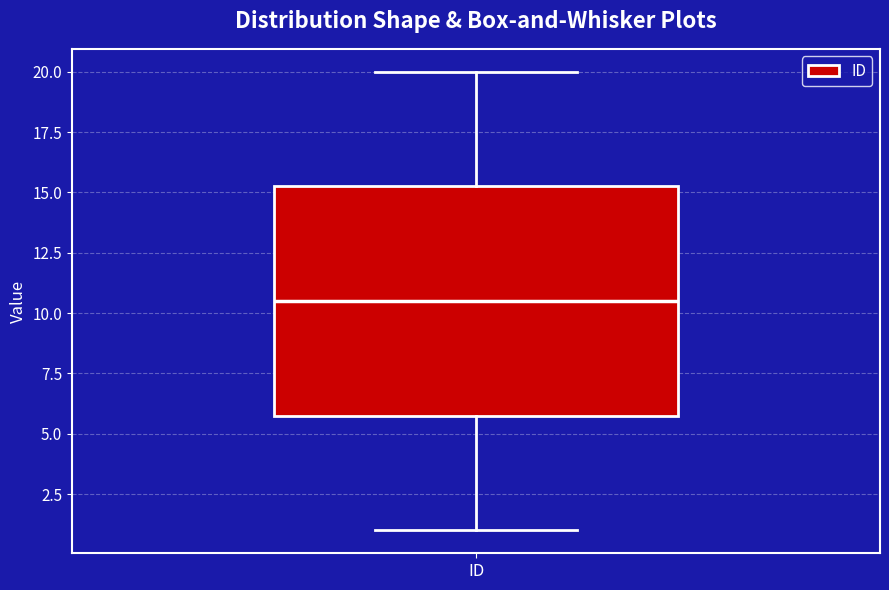

Transcribe this box plot: give where the median line is, the range the box spans, and where the two whiskers end, as read against the y-axis. The values are not printed on the chart, so give them approximately, as read against the axis.

median 10.5, box 6.0 to 15.5, whiskers 1.0 to 20.0